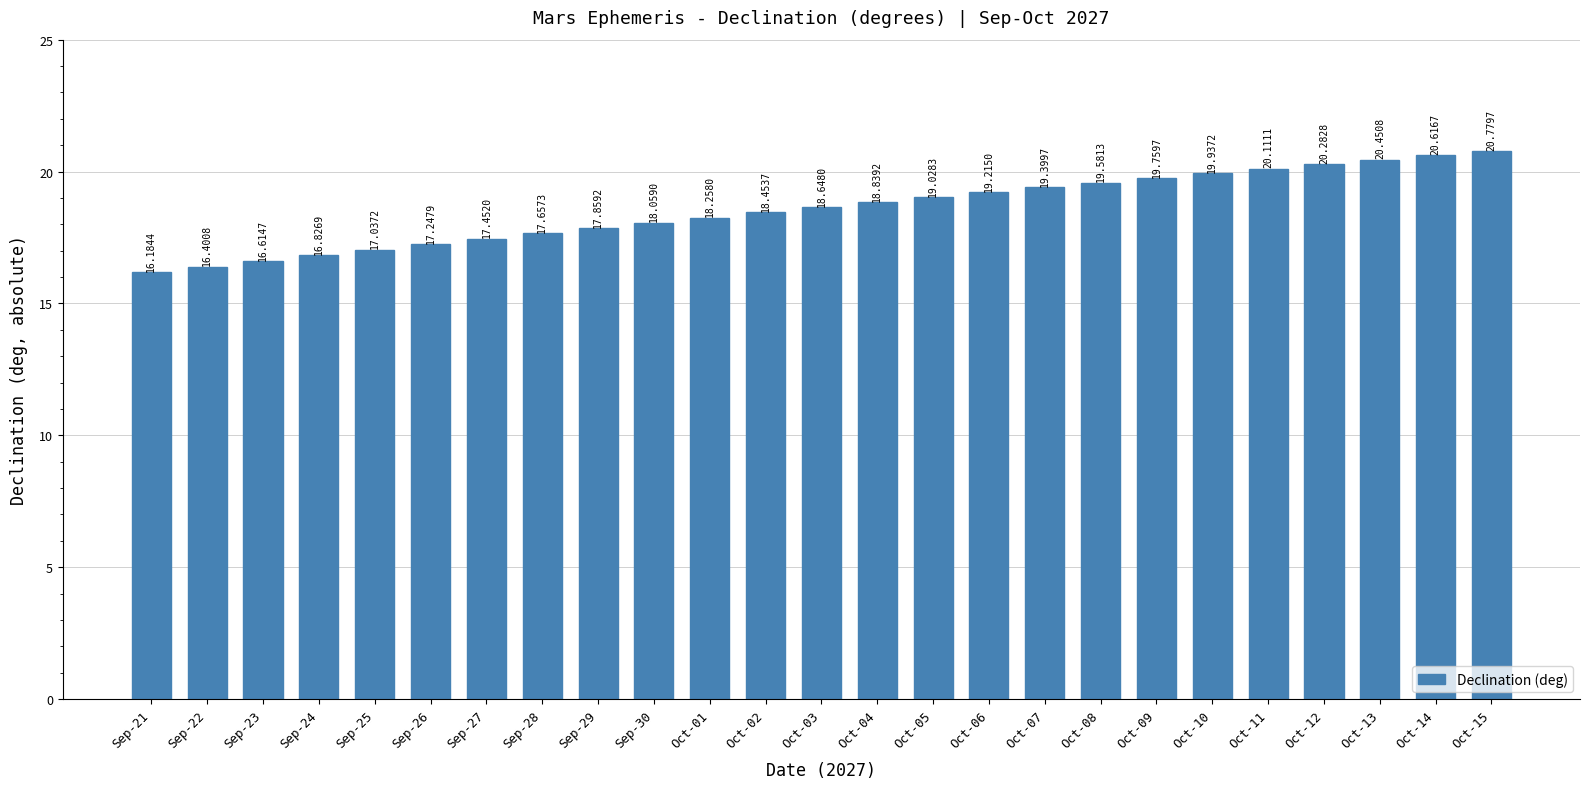

Rank the categories by value from highest to lowest.

Oct-15, Oct-14, Oct-13, Oct-12, Oct-11, Oct-10, Oct-09, Oct-08, Oct-07, Oct-06, Oct-05, Oct-04, Oct-03, Oct-02, Oct-01, Sep-30, Sep-29, Sep-28, Sep-27, Sep-26, Sep-25, Sep-24, Sep-23, Sep-22, Sep-21